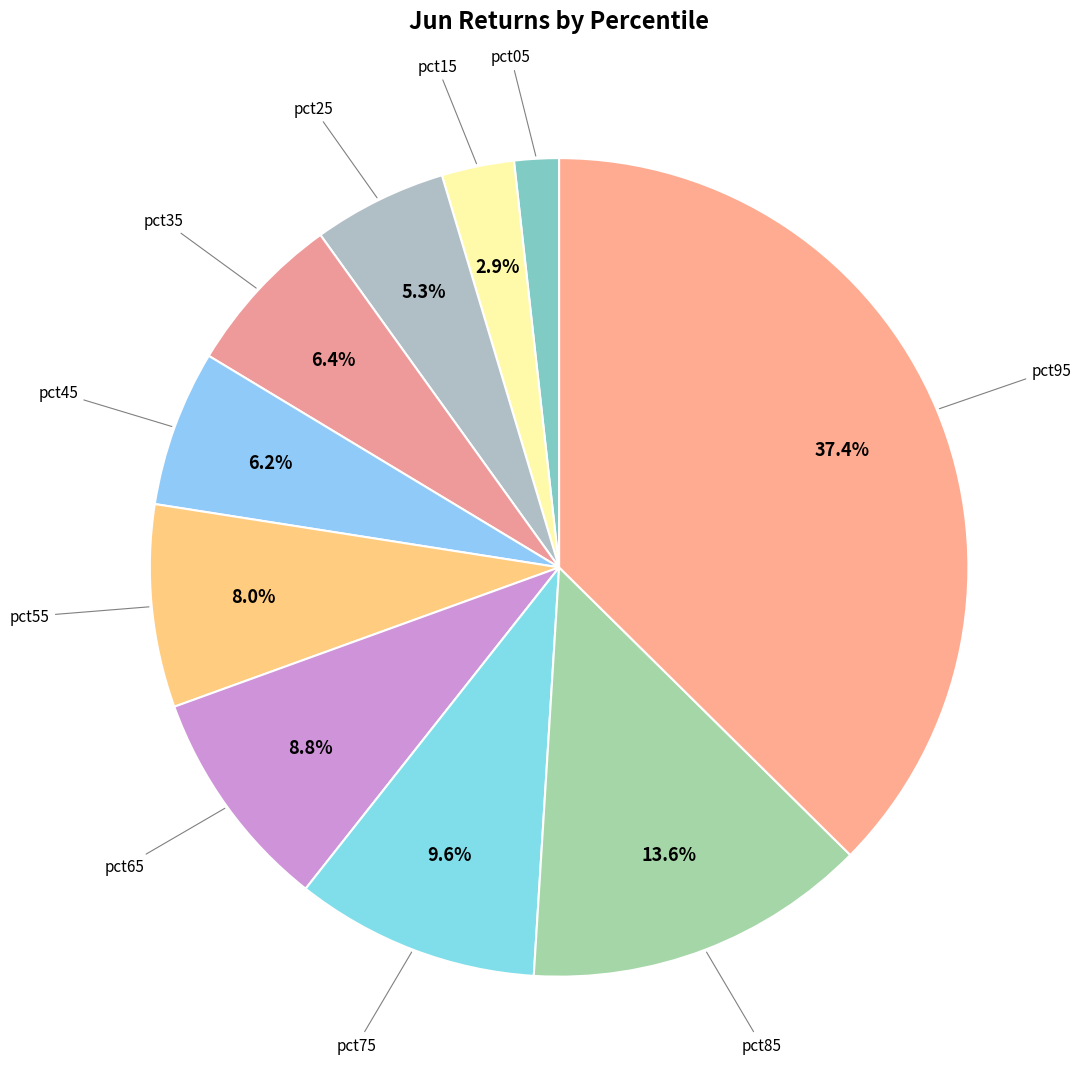

How many slices are in this pie chart?

10